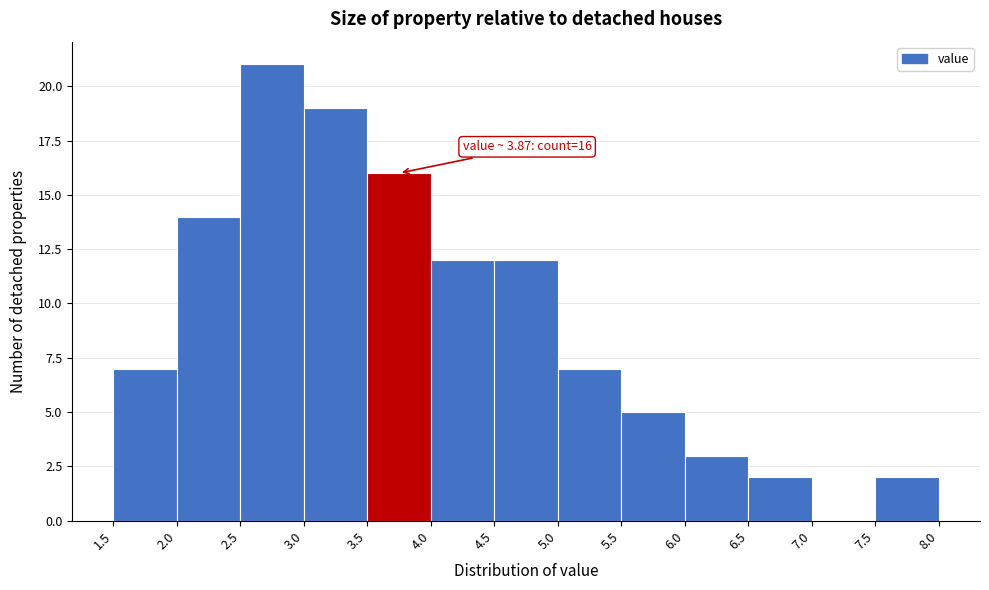

Which range on the x-axis has the tallest bar?

2.5 to 3.0